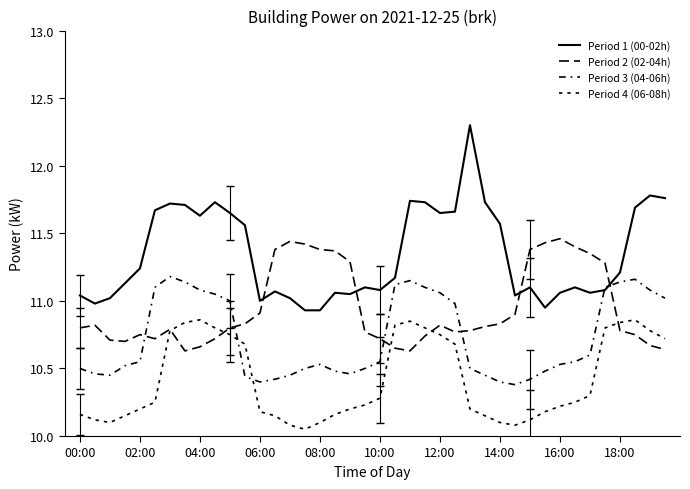

Does the chart have visible grid lines?

No